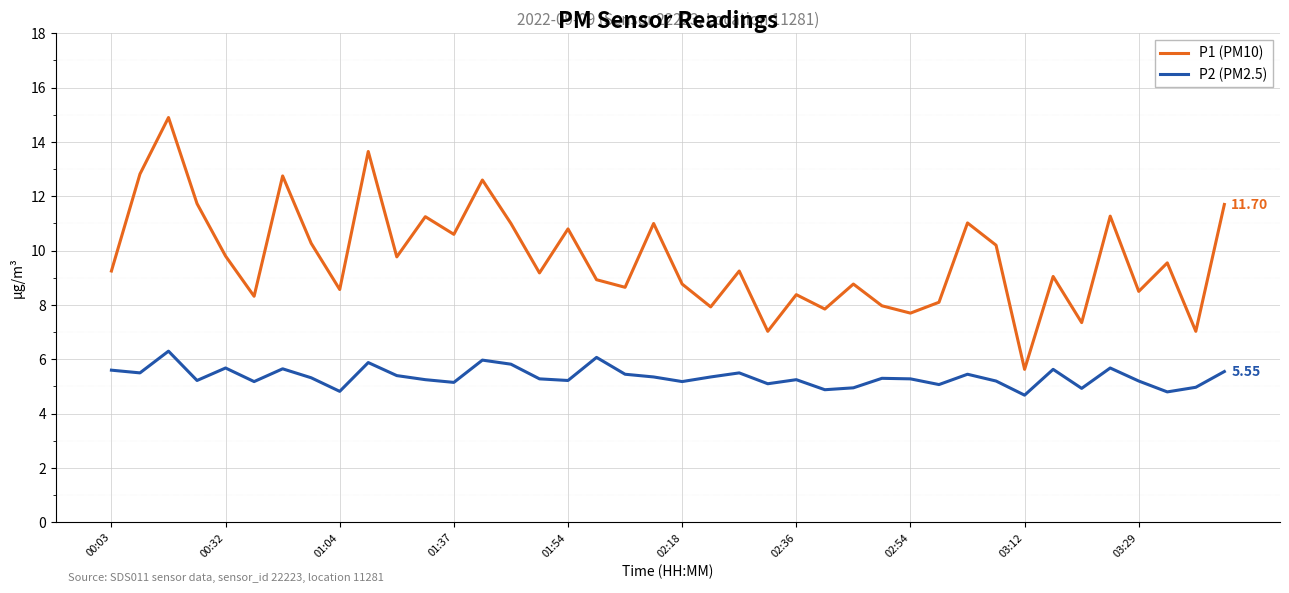

What is the greatest value displayed?

14.9